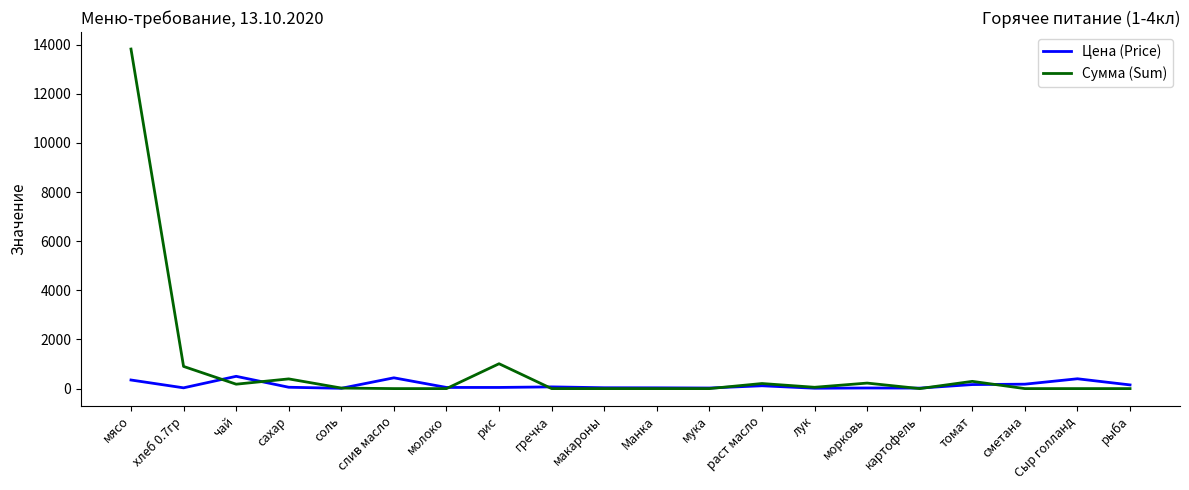

True or false: Цена (Price) has a value of 438.9 at слив масло.

True